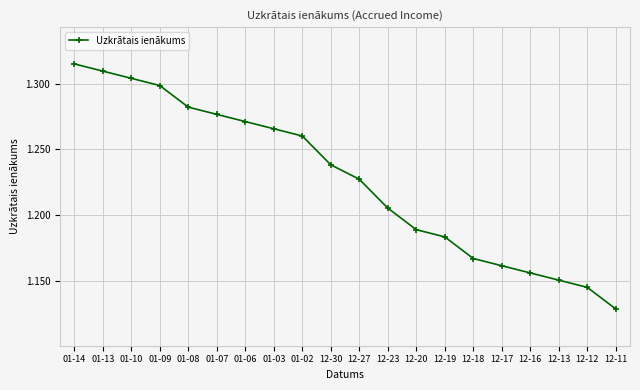

List the labels in order of value, largest first.

01-14, 01-13, 01-10, 01-09, 01-08, 01-07, 01-06, 01-03, 01-02, 12-30, 12-27, 12-23, 12-20, 12-19, 12-18, 12-17, 12-16, 12-13, 12-12, 12-11